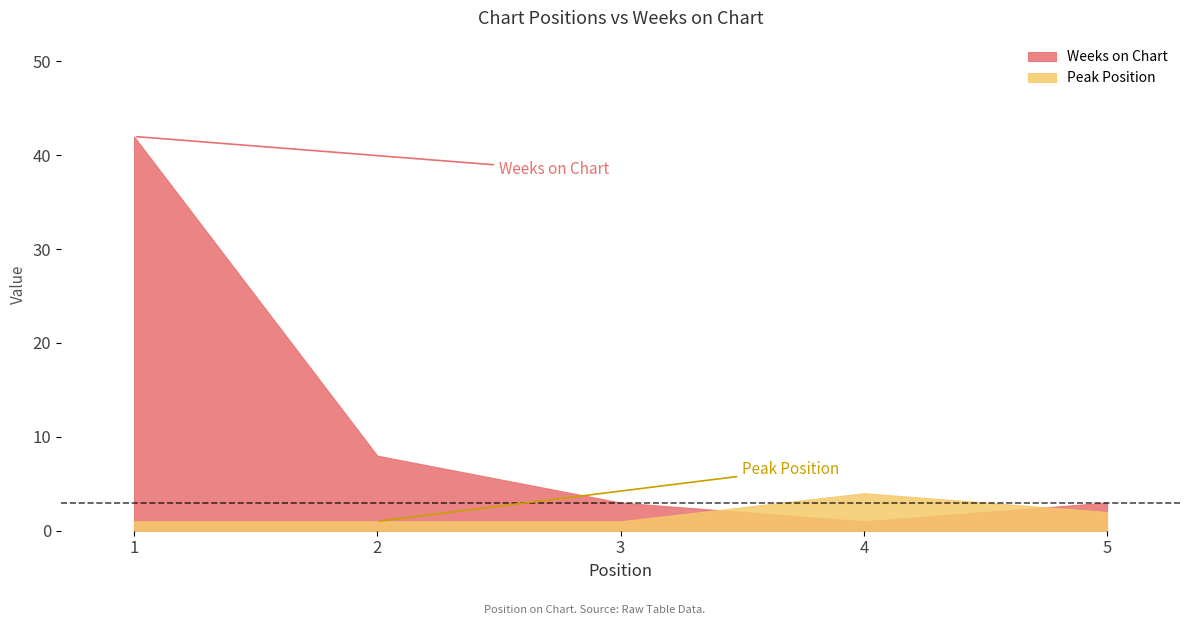

How many data points does each series have?

5